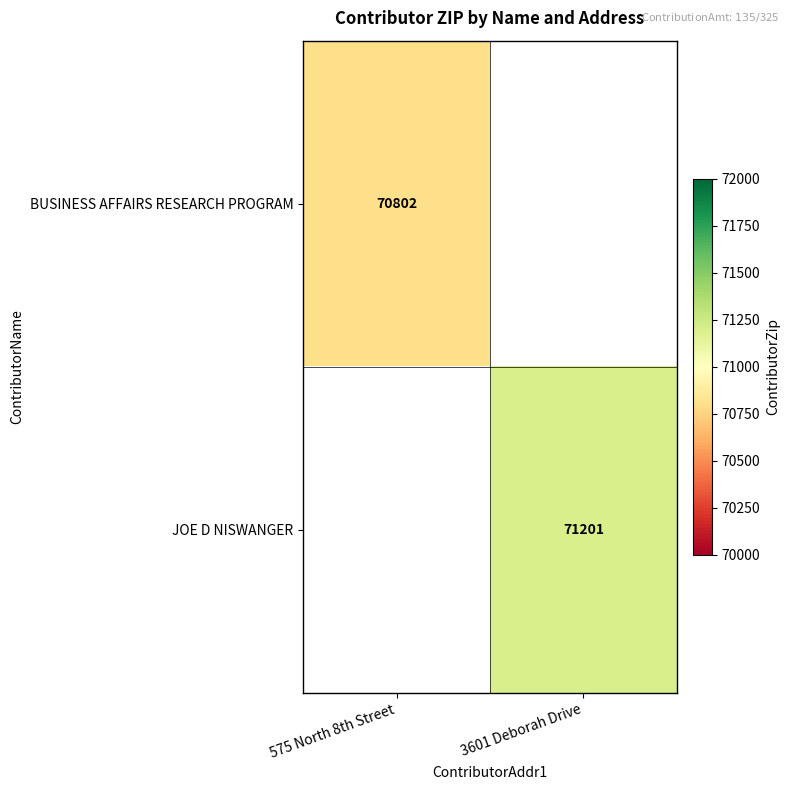

The value of BUSINESS AFFAIRS RESEARCH PROGRAM at 575 North 8th Street is 94172. True or false?

False